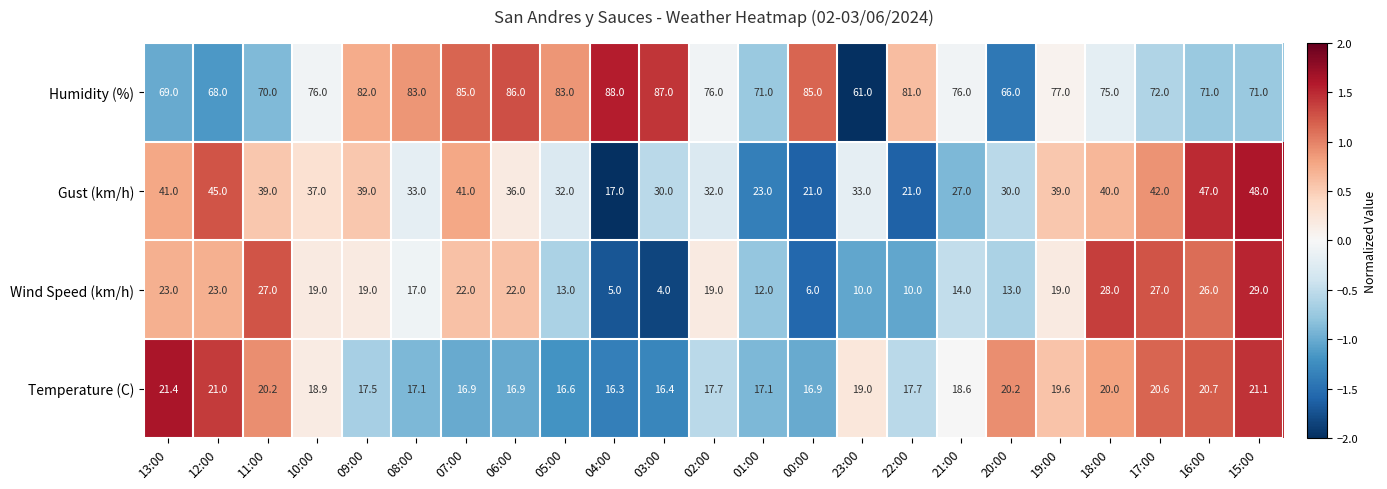

What is the average value of the Humidity (%) series?

76.5